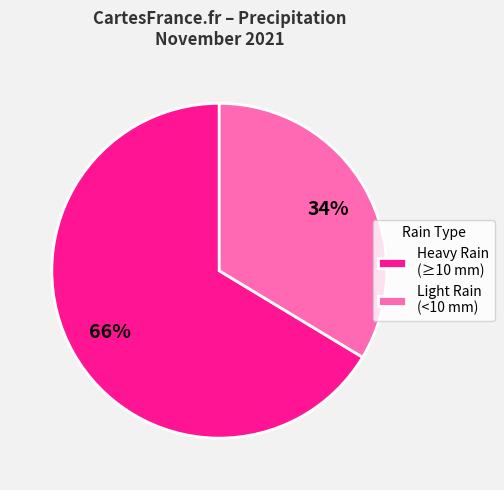

How many segments does this pie chart have?

2